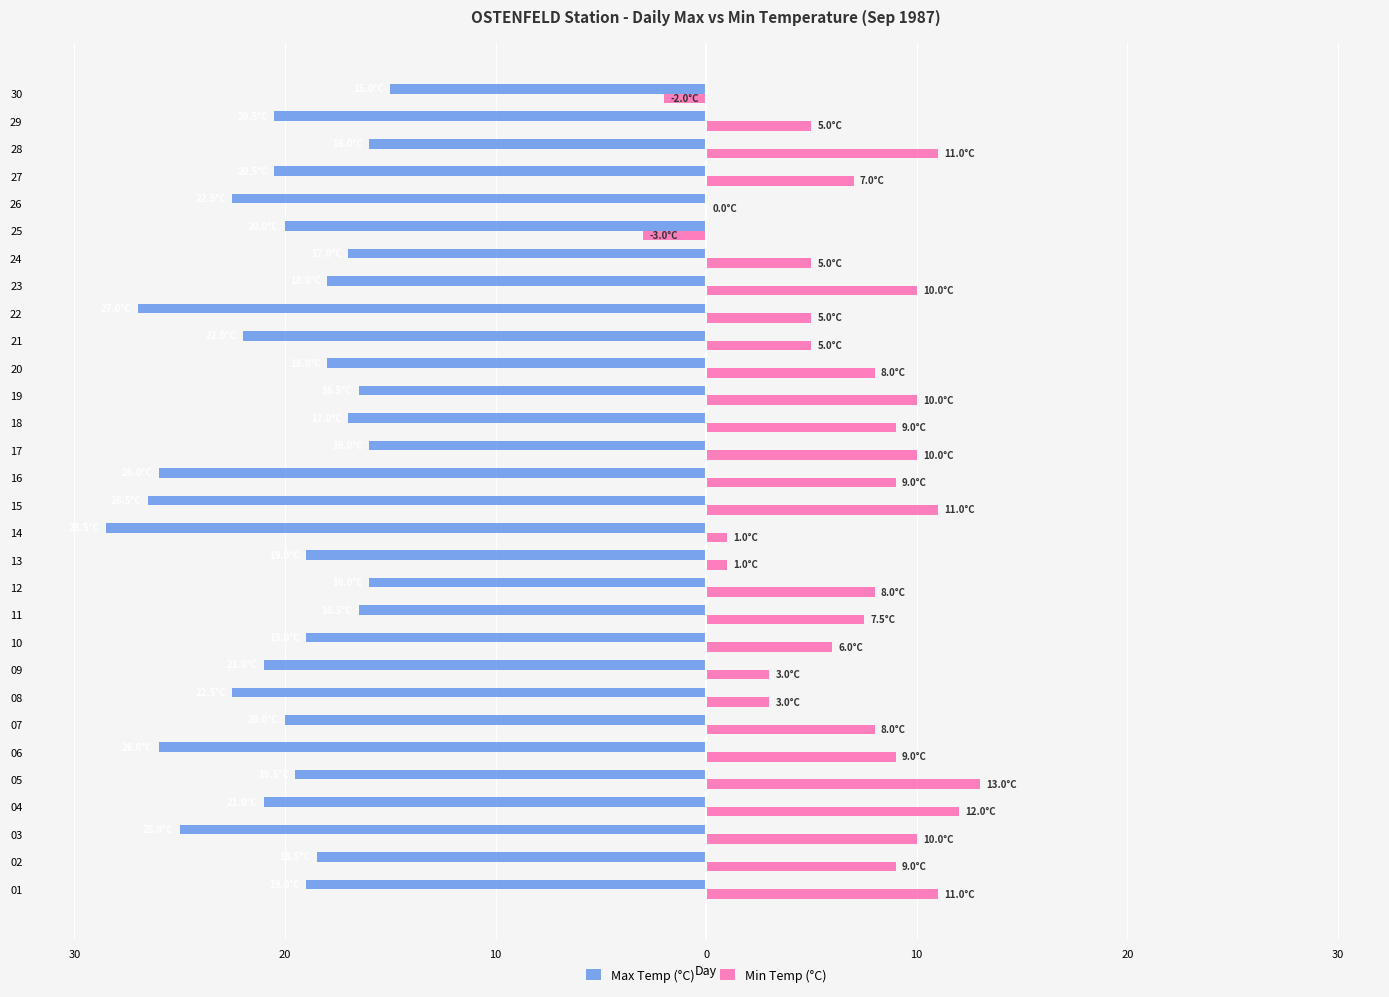

What are all the series names shown in the legend?

Max Temp (°C), Min Temp (°C)